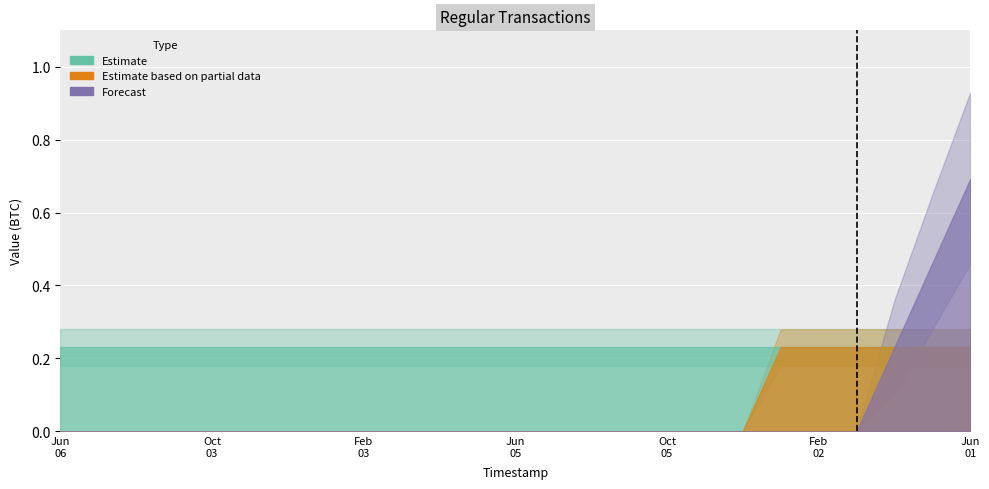

Which series has the largest total across all categories?

Estimate